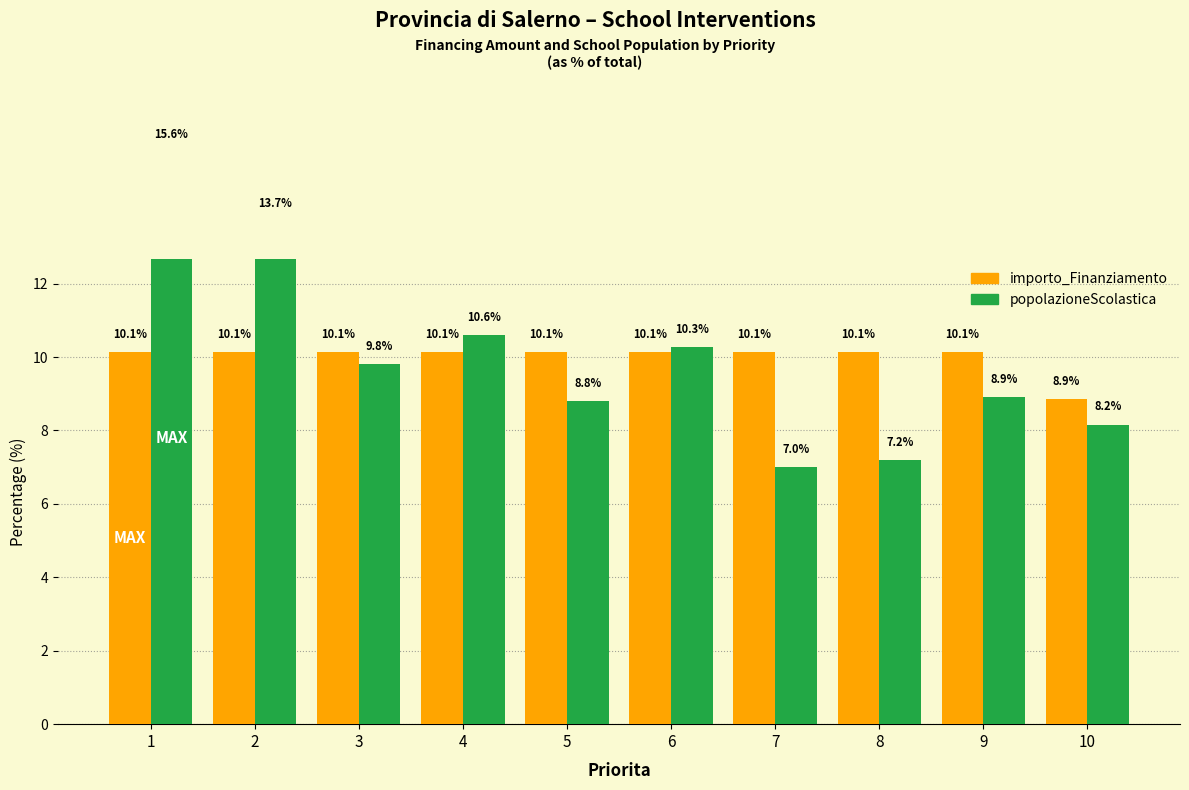

What are all the series names shown in the legend?

importo_Finanziamento, popolazioneScolastica